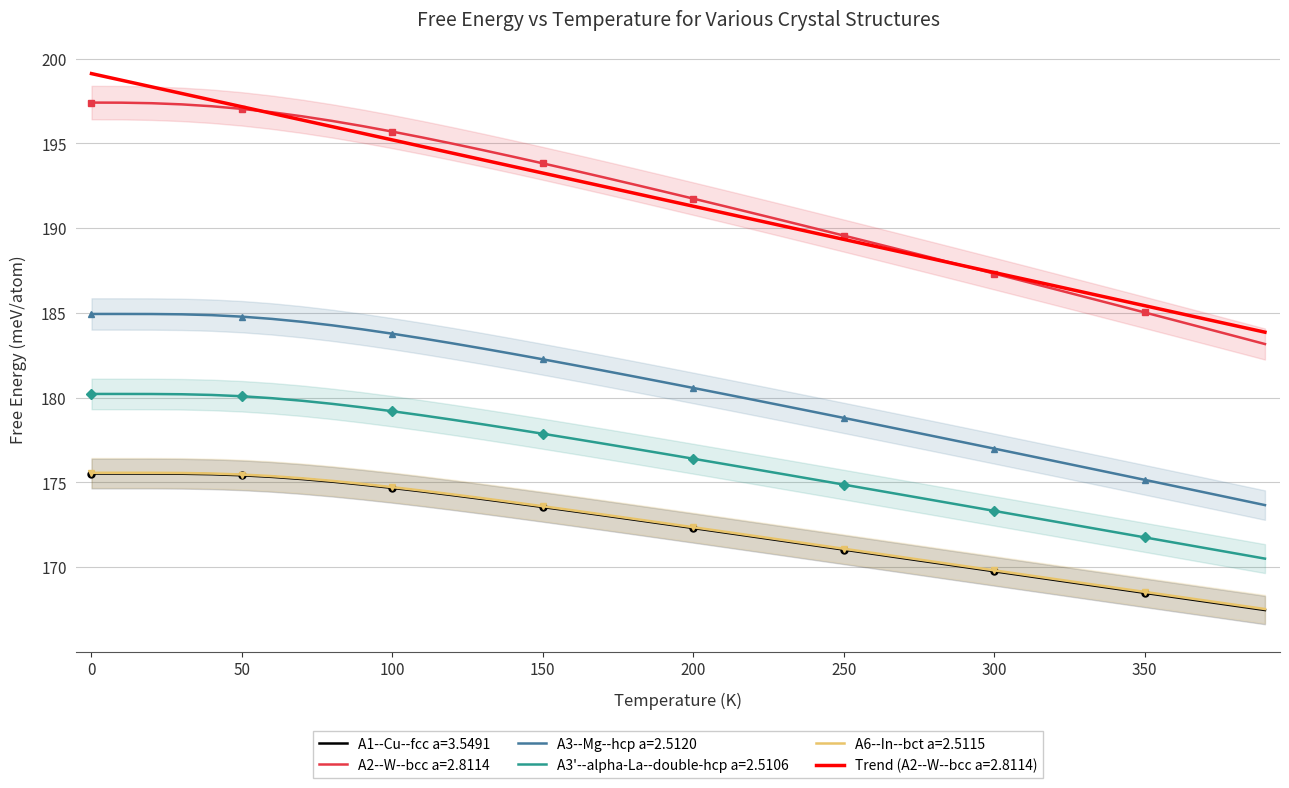

What is the lowest value of the Trend (A2--W--bcc a=2.8114) series?

183.9